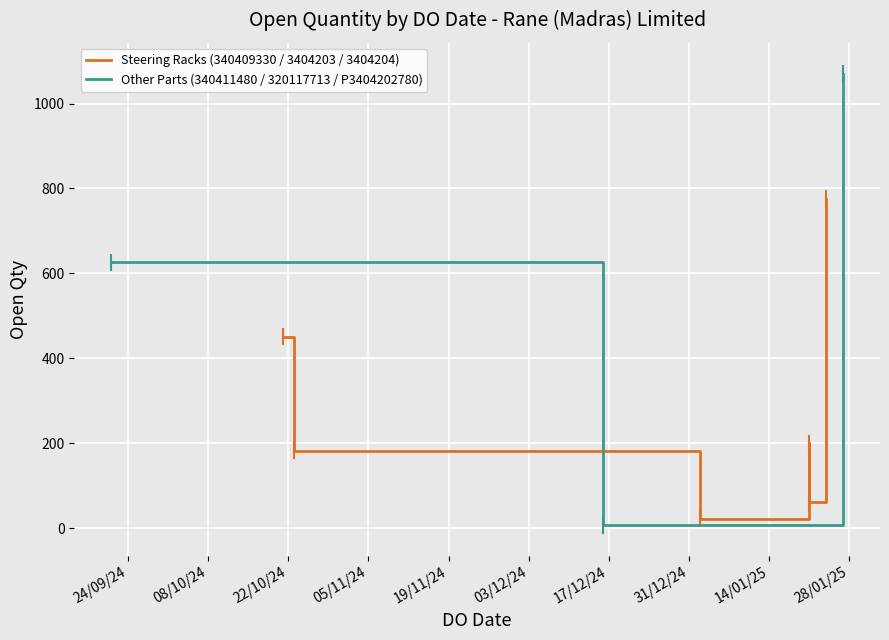

Which has a higher value, 27/01/2025 or 24/01/2025?

27/01/2025